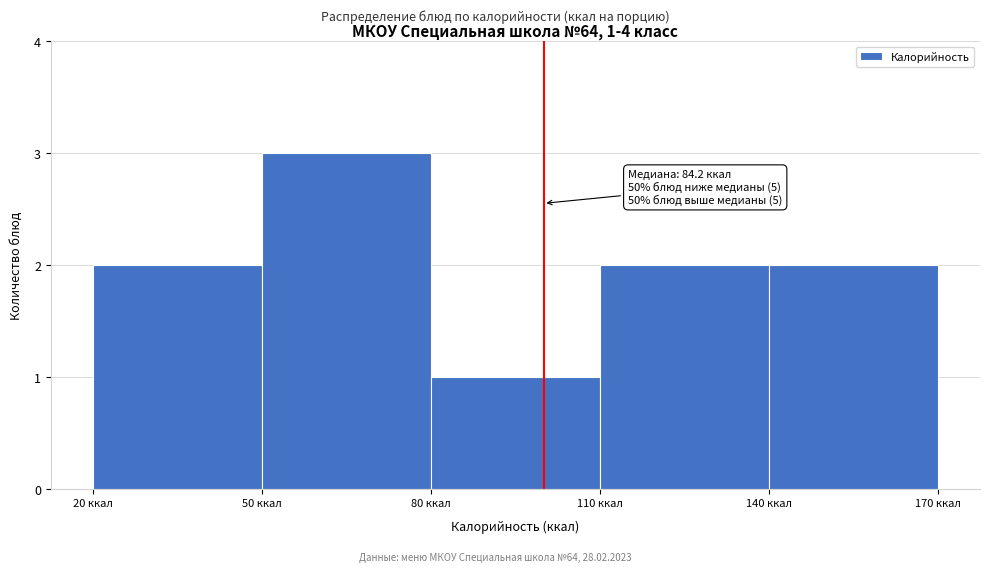

Over which range of the x-axis is the bar tallest?

50 to 80